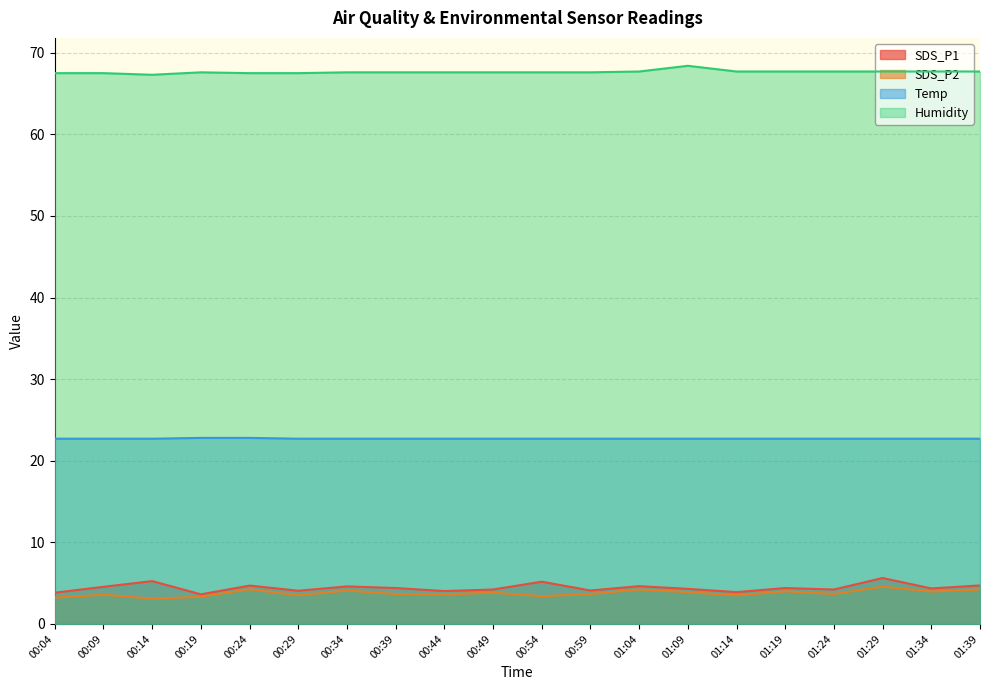

Does the chart display data point markers on the line(s)?

No